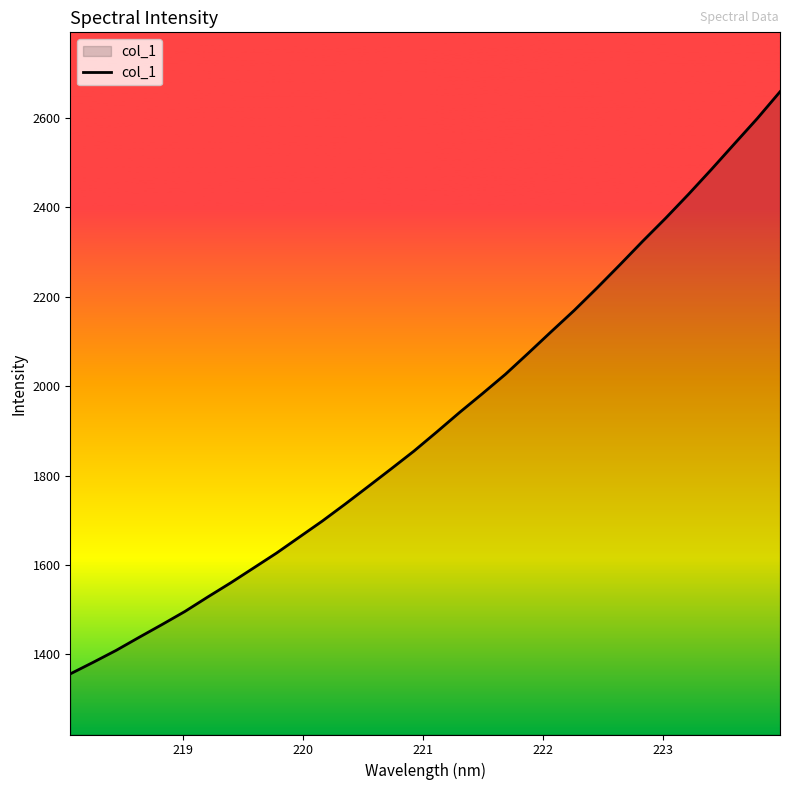

What is the difference between the maximum and minimum values?

1302.3